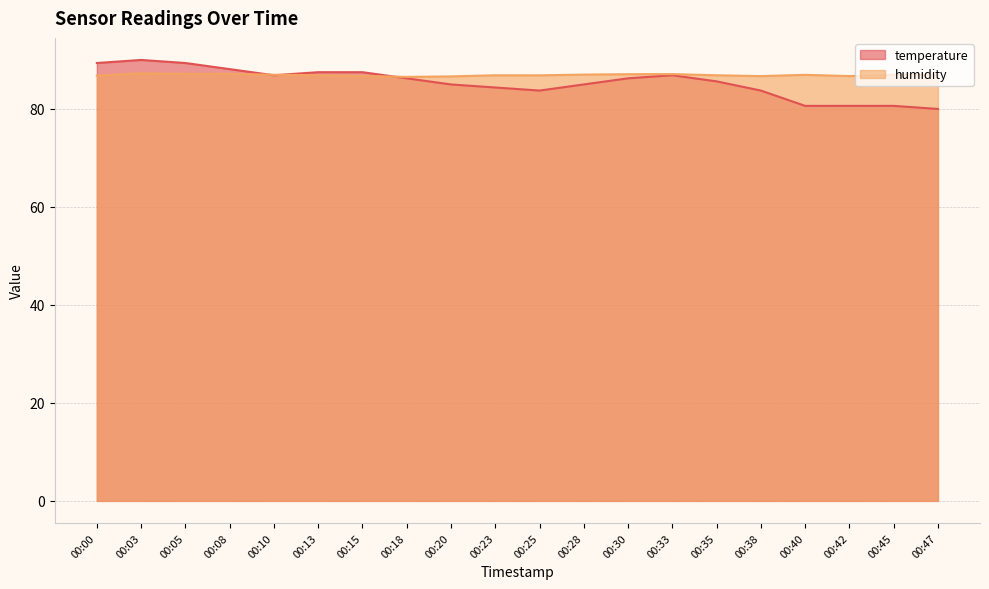

True or false: temperature has a value of 87.5 at 00:13.

True